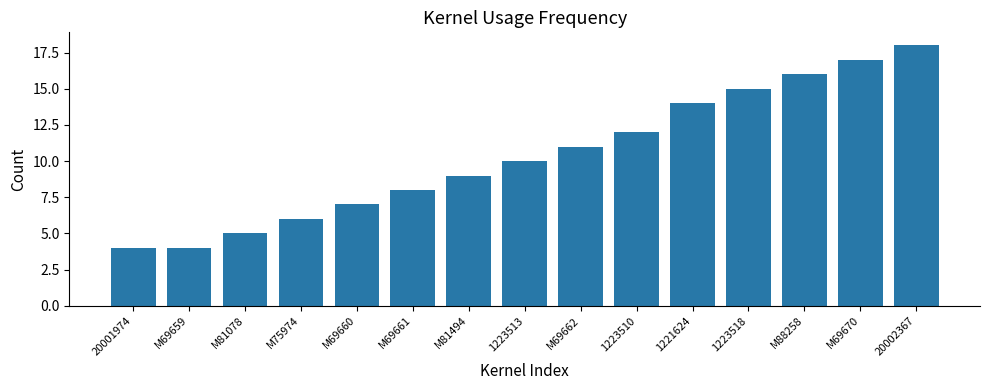

How many distinct data groups are displayed?

1